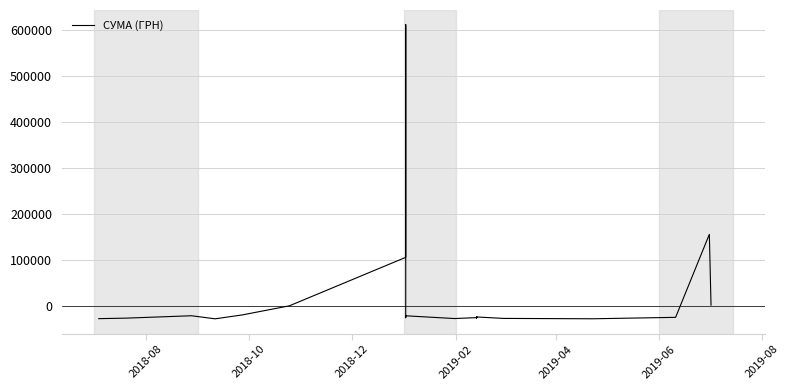

What is the value of the 21st point from the left?

-24934.2